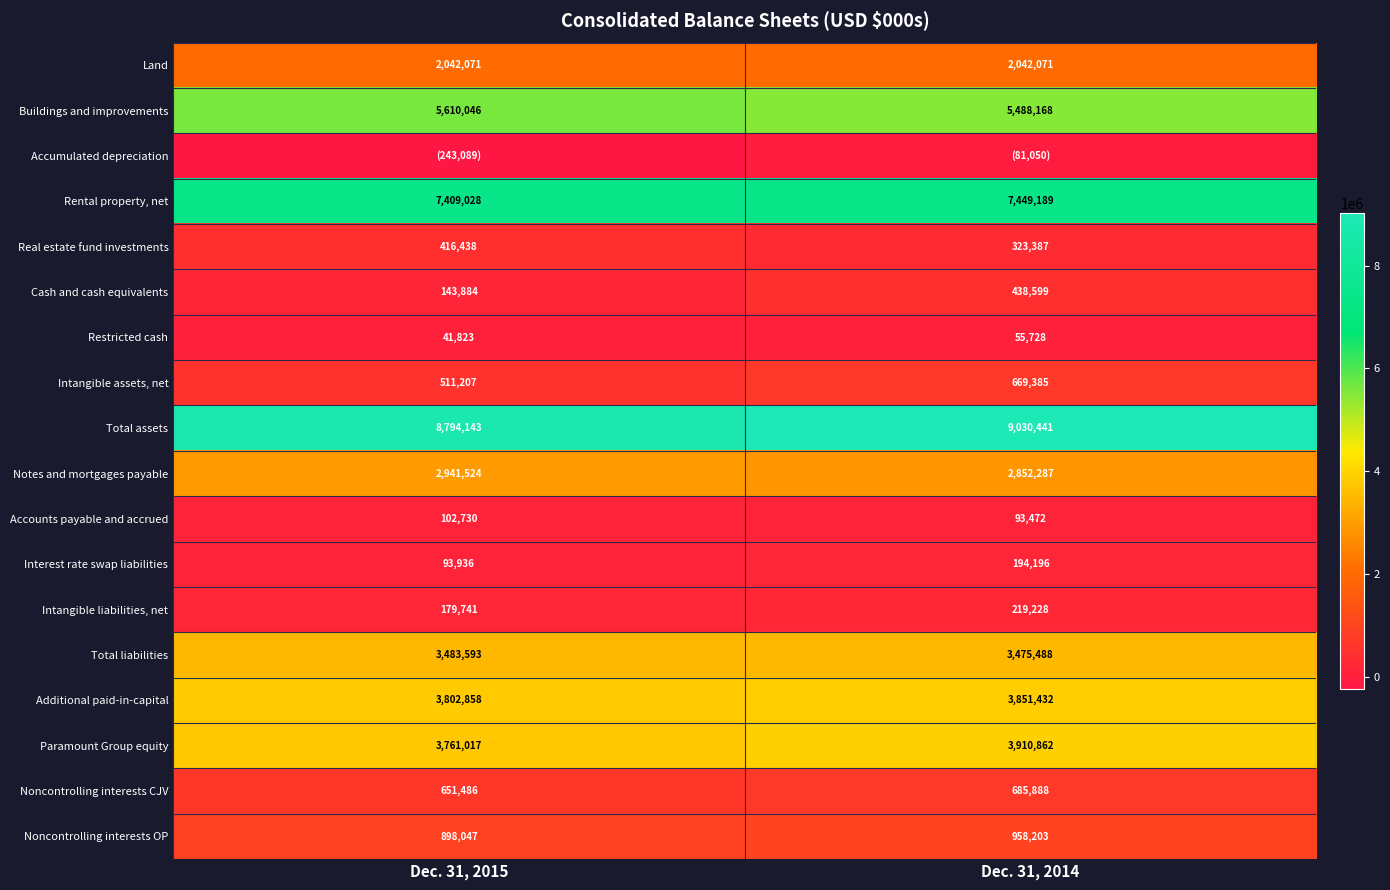

What is the difference between the maximum and minimum values in the Intangible assets, net series?

158178